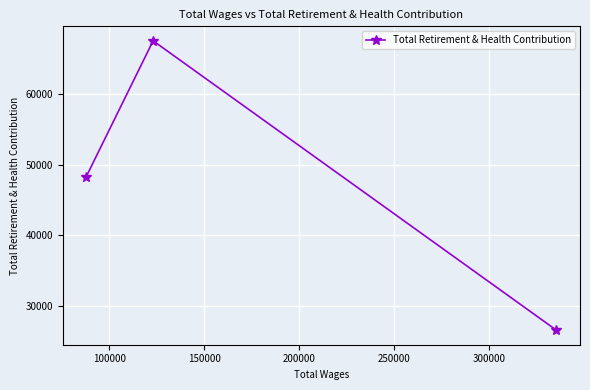

What is the sum of all values?

142389